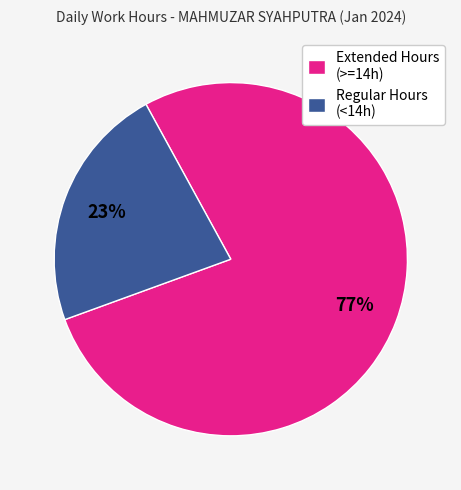

To the nearest percent, what is the average slice percentage?

50%